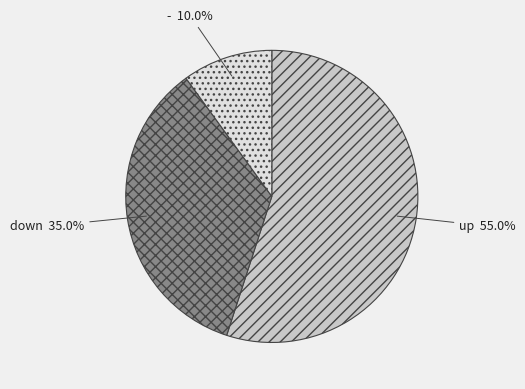

Rank the categories by value from lowest to highest.

-, down, up